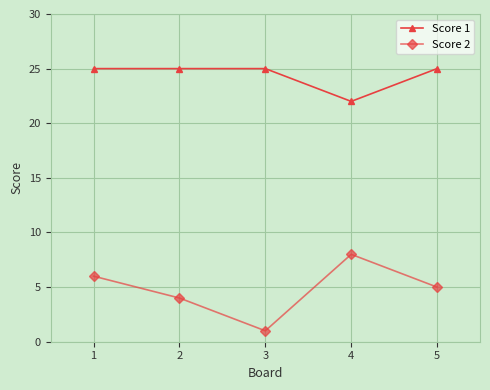

In Score 2, how many points are higher than both neighbors (excluding endpoints)?

1